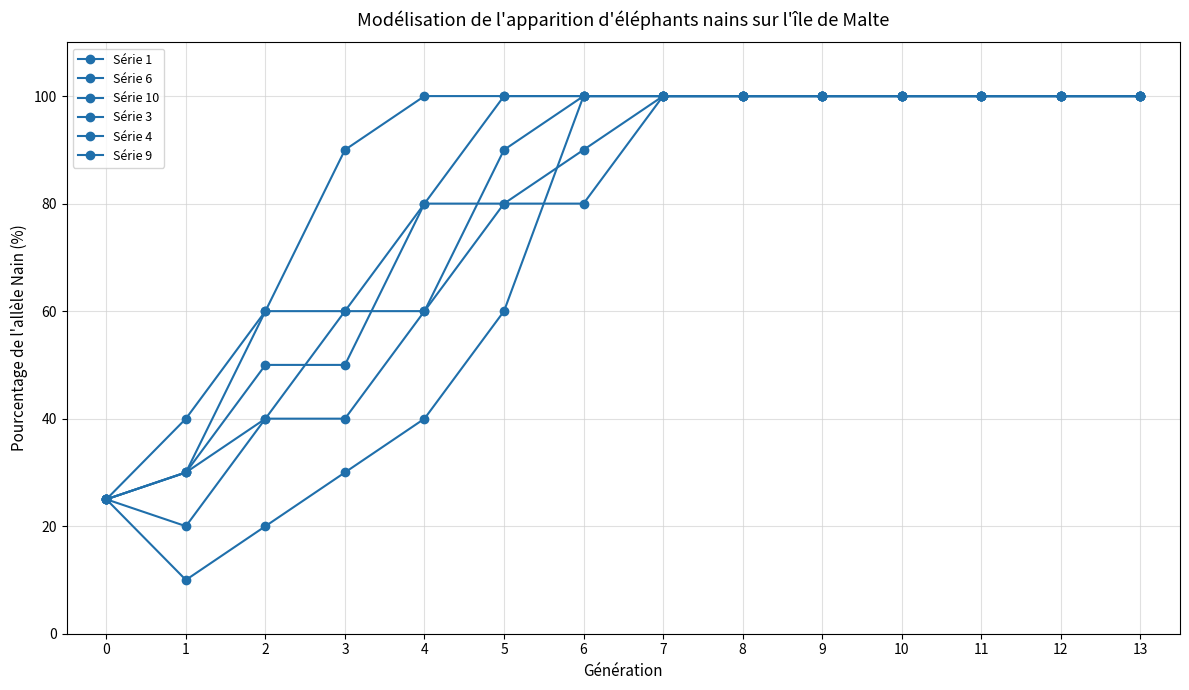

Count the number of data series in this chart.

6